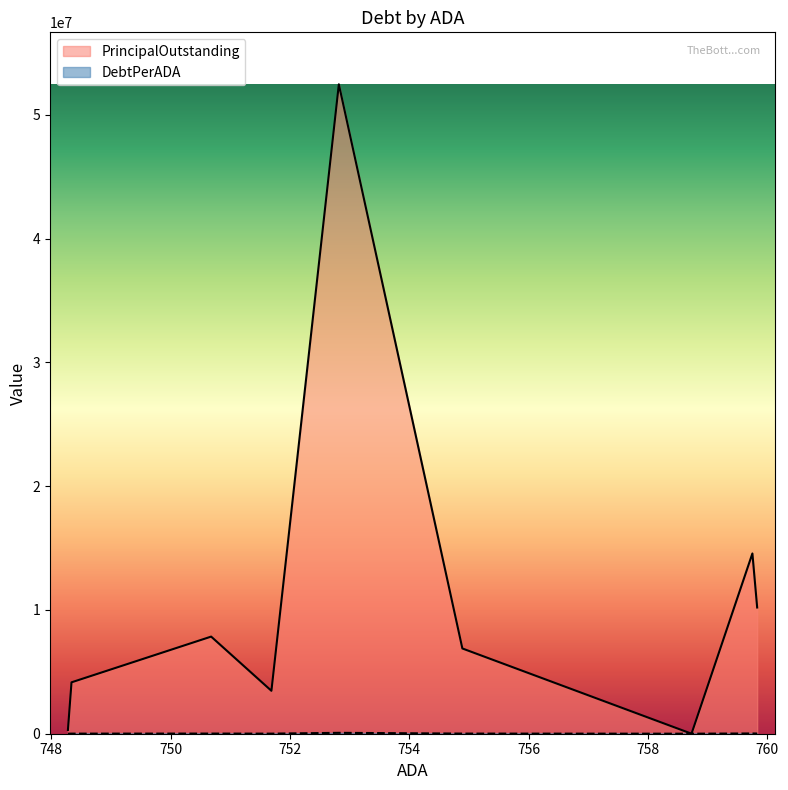

True or false: PrincipalOutstanding and DebtPerADA cross at least once.

False